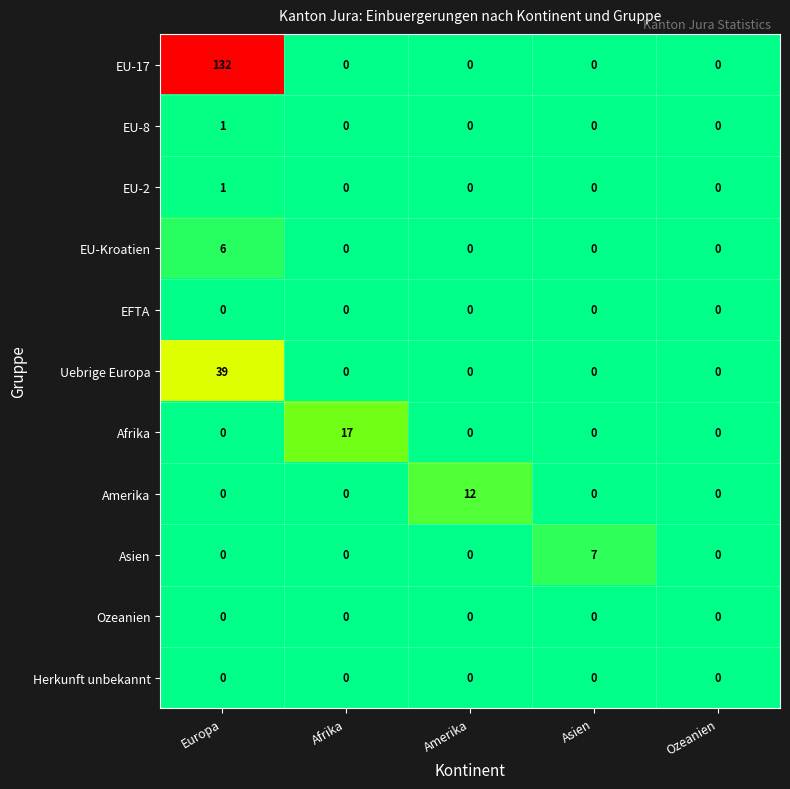

What is the highest value of the EU-17 series?

132